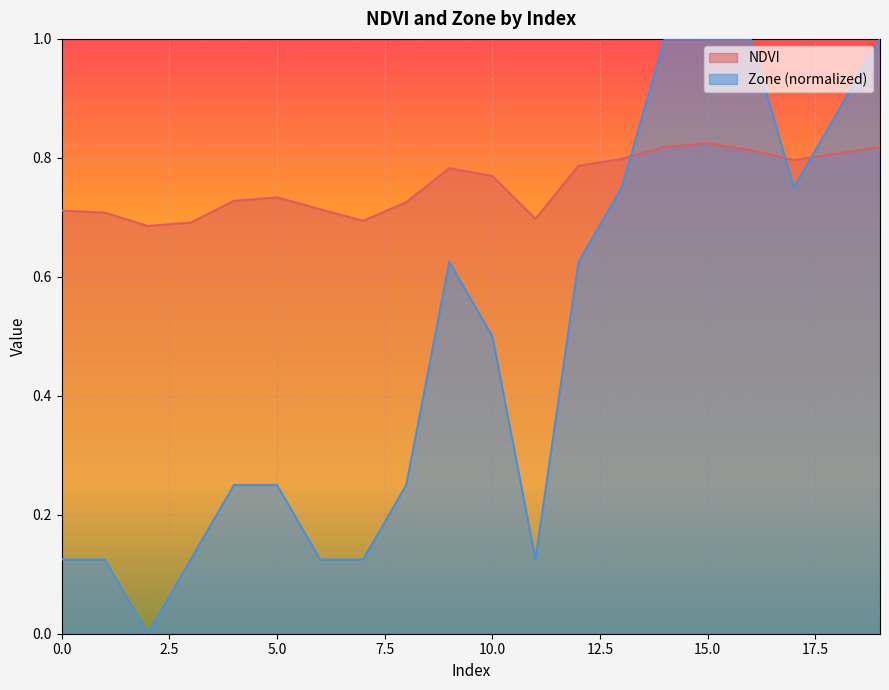

How many lines are shown in the chart?

2